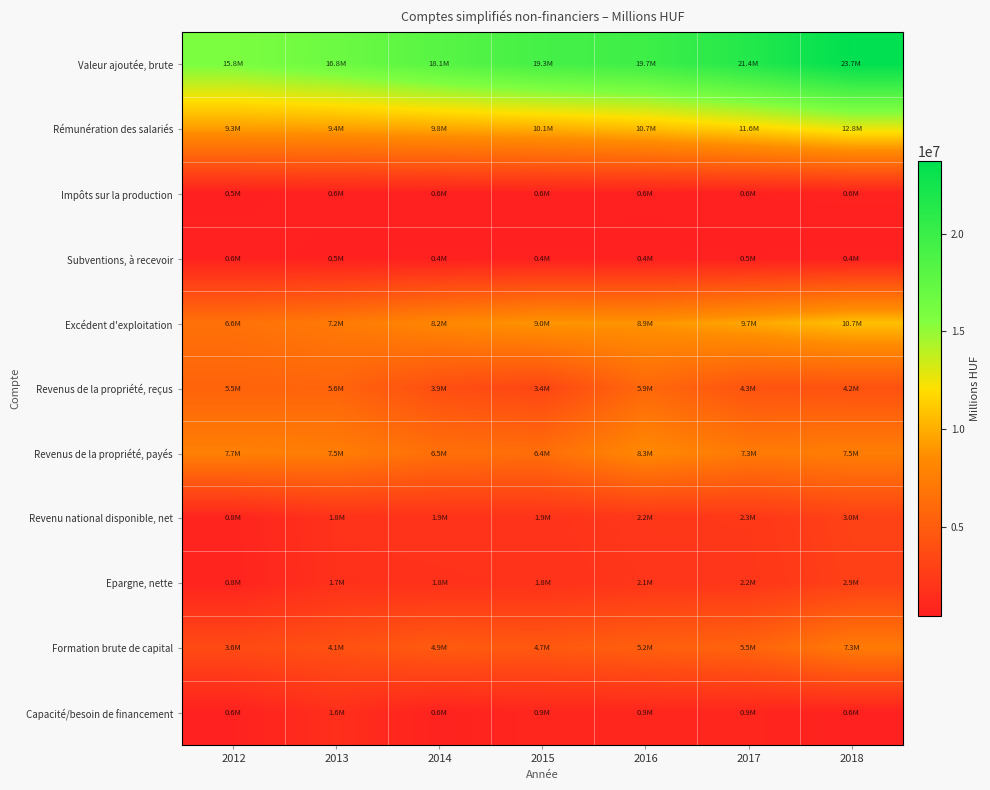

Count the number of data series in this chart.

11